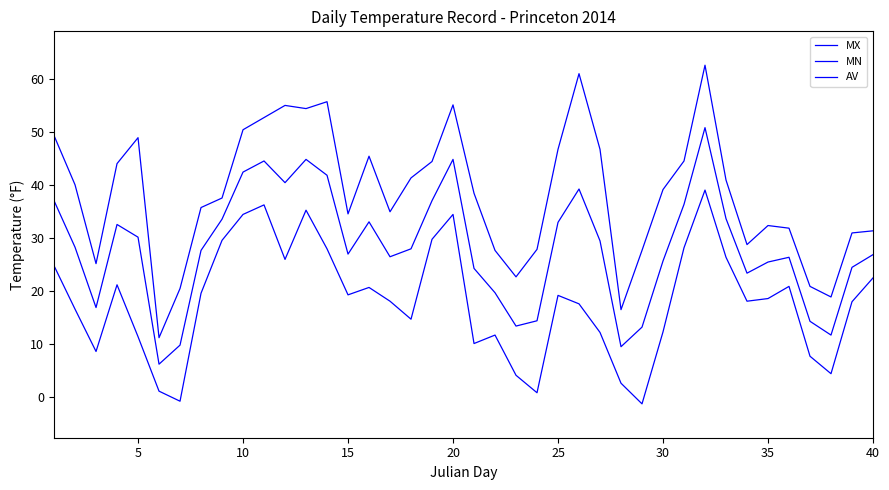

How many lines are shown in the chart?

3